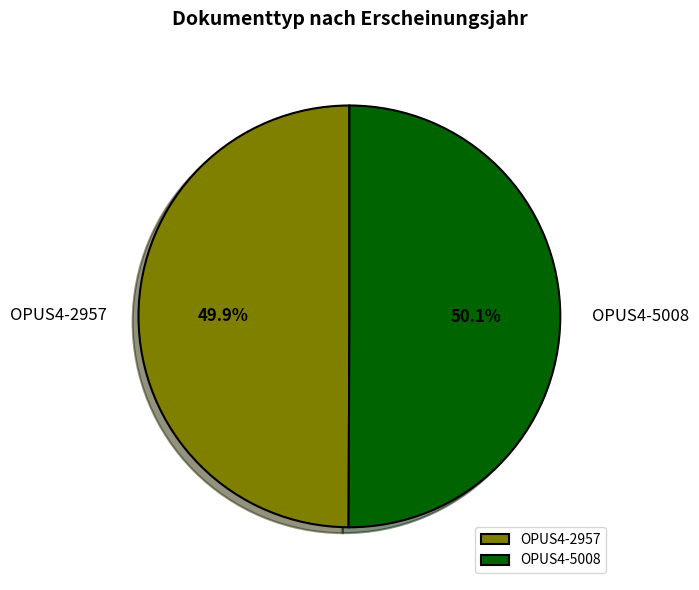

Is there any slice that represents more than half of the pie?

Yes